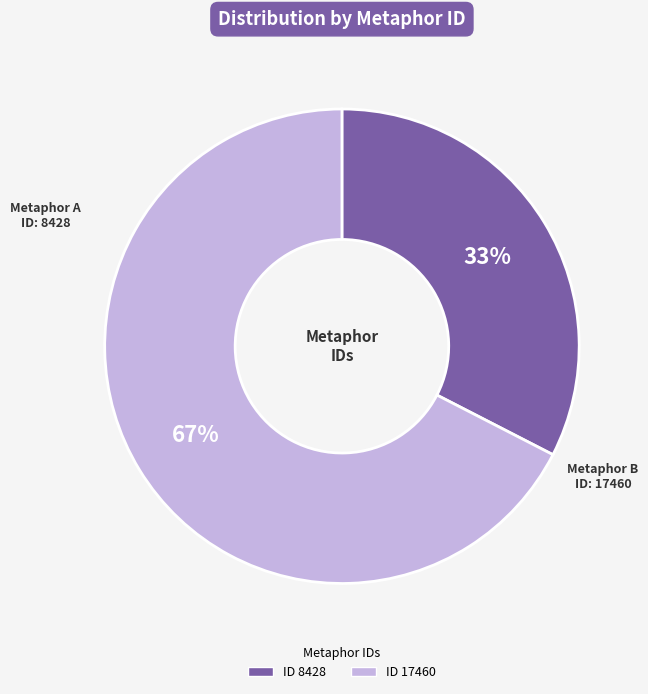

How many slices are in this pie chart?

2